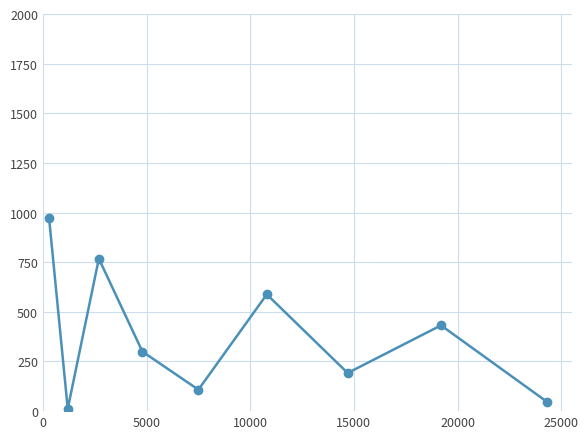

What is the sum of all values?

3420